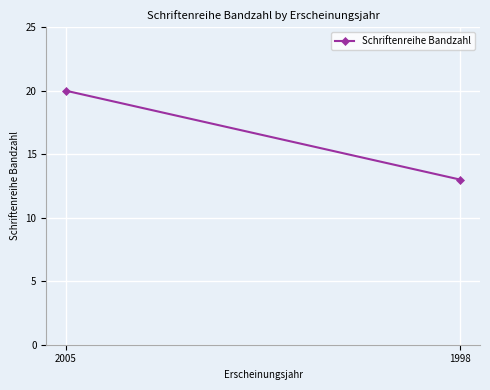

At which label is the value closest to 16?

1998